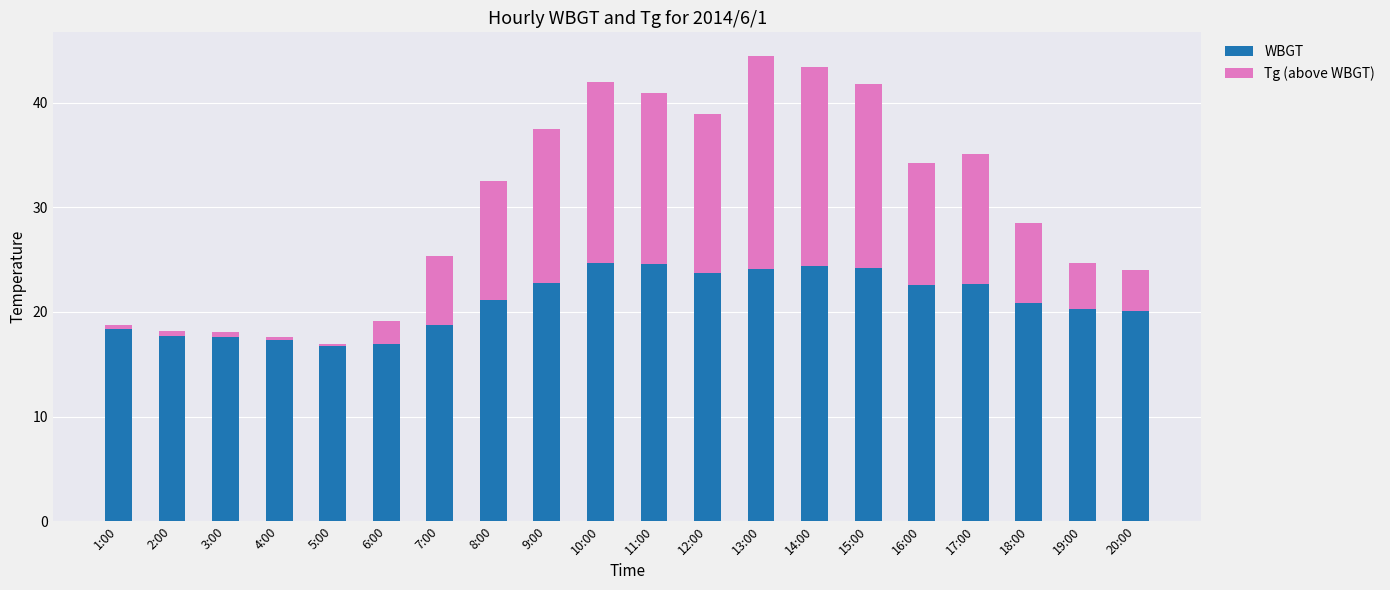

How many distinct data groups are displayed?

2